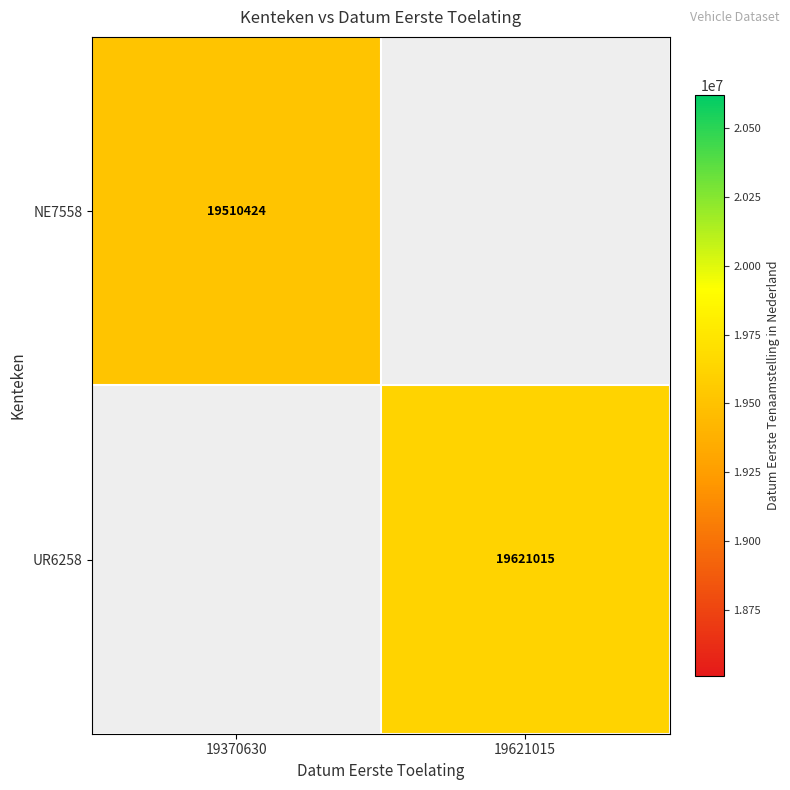

The UR6258 series shows 9817173.3 at 19621015. True or false?

False